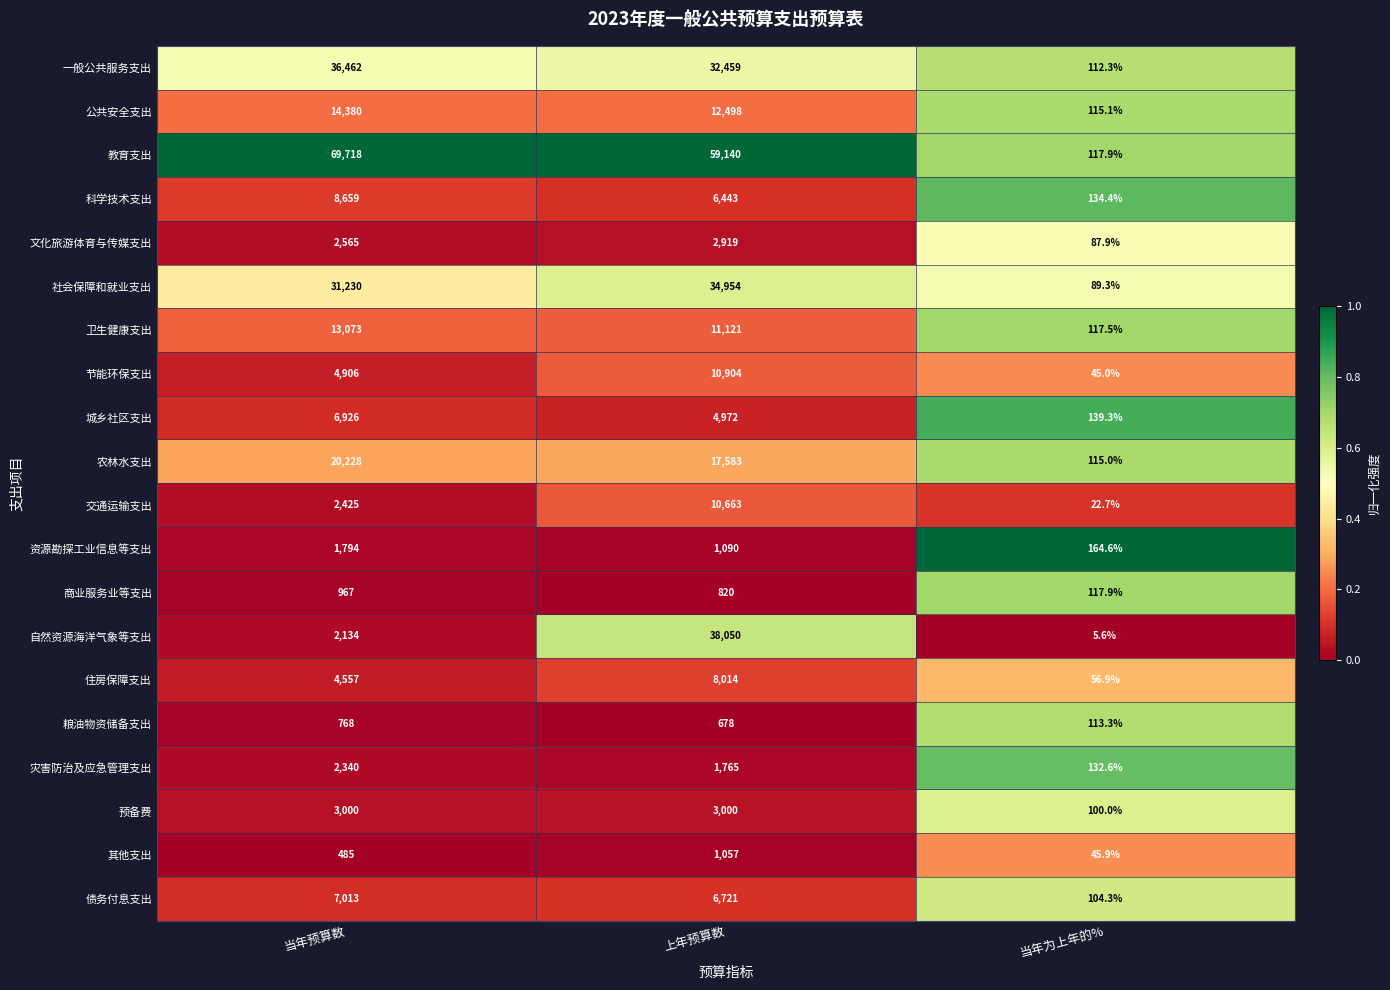

List the series in order of their peak value, highest first.

教育支出, 自然资源海洋气象等支出, 一般公共服务支出, 社会保障和就业支出, 农林水支出, 公共安全支出, 卫生健康支出, 节能环保支出, 交通运输支出, 科学技术支出, 住房保障支出, 债务付息支出, 城乡社区支出, 预备费, 文化旅游体育与传媒支出, 灾害防治及应急管理支出, 资源勘探工业信息等支出, 其他支出, 商业服务业等支出, 粮油物资储备支出